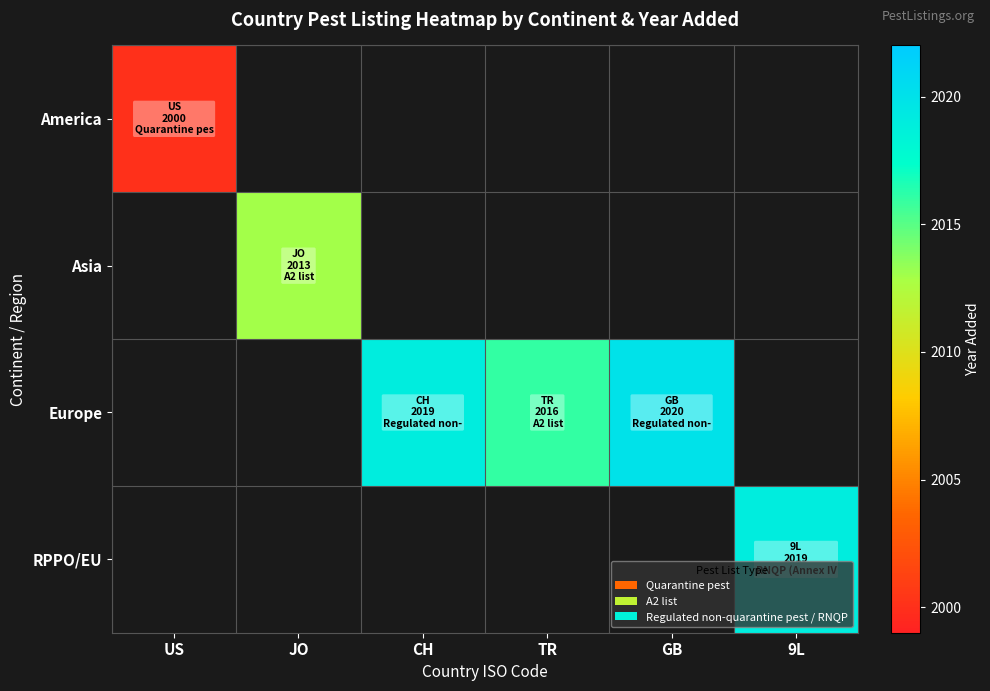

How many distinct data groups are displayed?

4